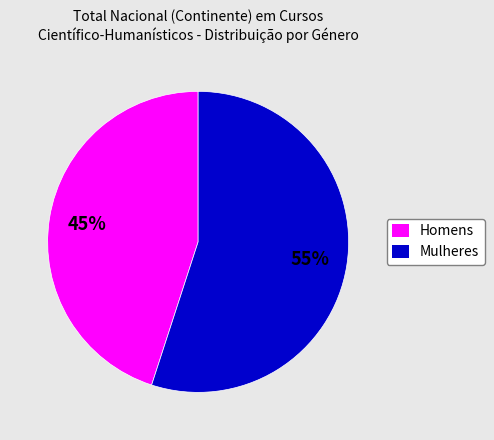

What is the smallest slice in the pie chart?

Homens